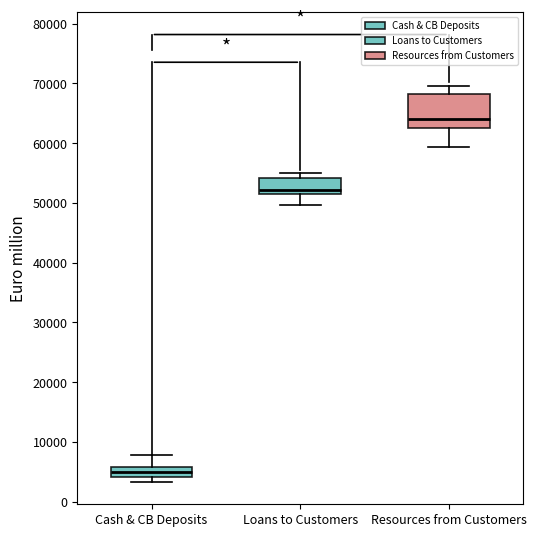

Which box's median line is the lowest?

Cash & CB Deposits